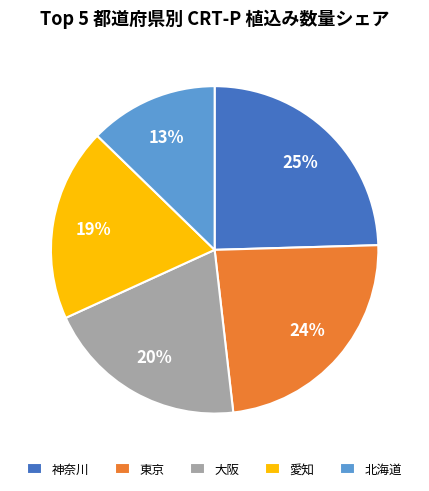

Is it true that 北海道 is 20% of the pie?

False